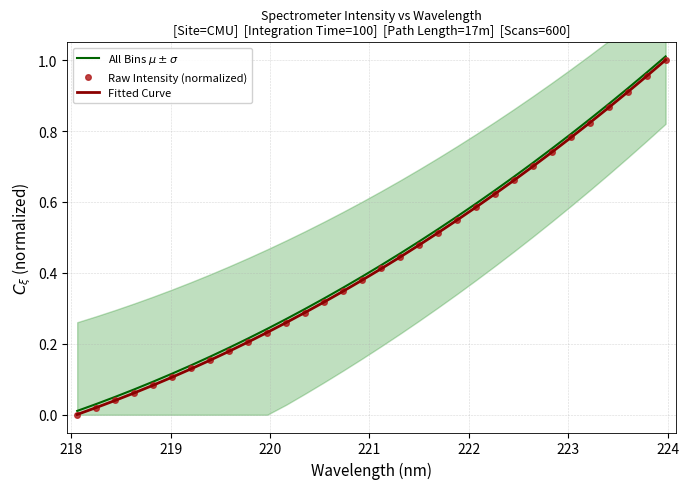

True or false: Raw Intensity (normalized) and Fitted Curve intersect in this chart.

True